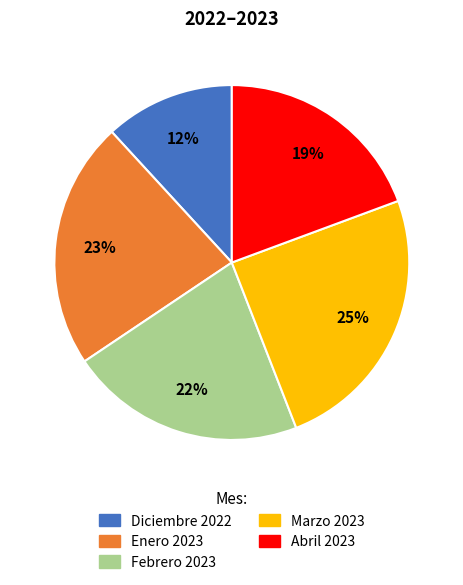

How many slices are in this pie chart?

5